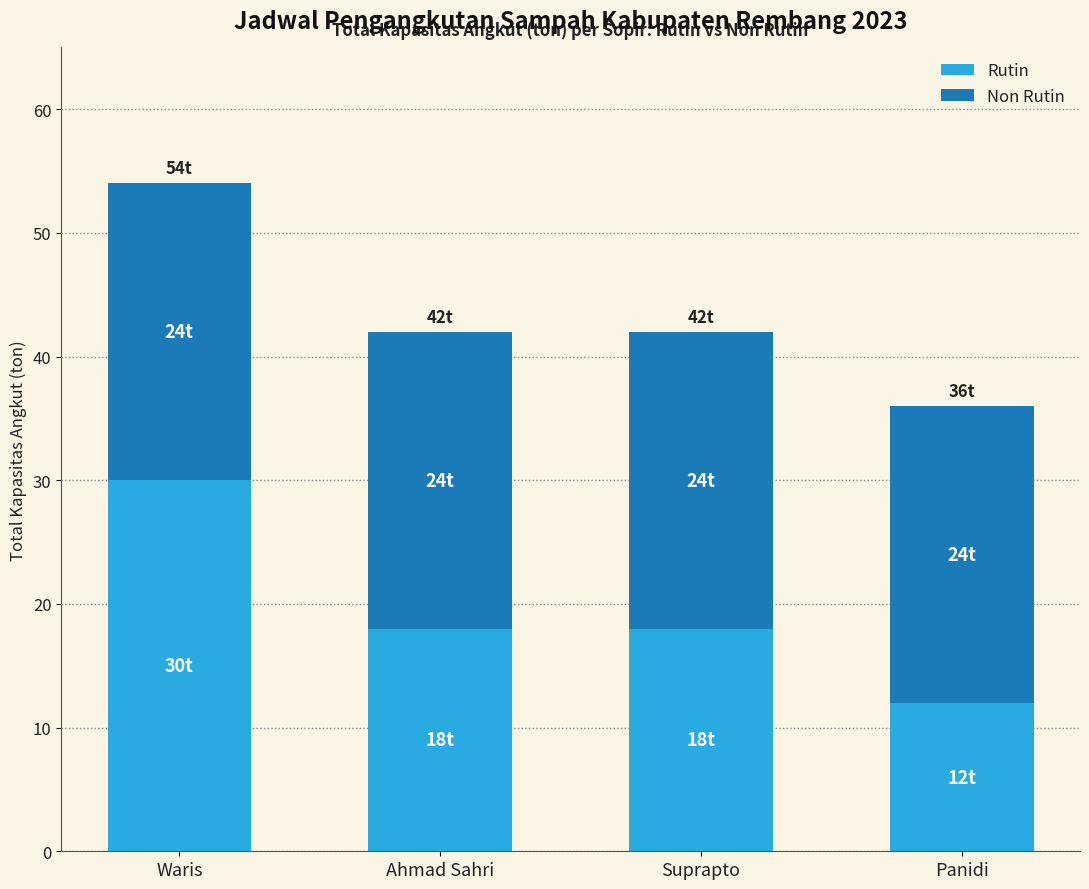

Reading left to right, transcribe the values for Rutin.

Waris=30	Ahmad Sahri=18	Suprapto=18	Panidi=12